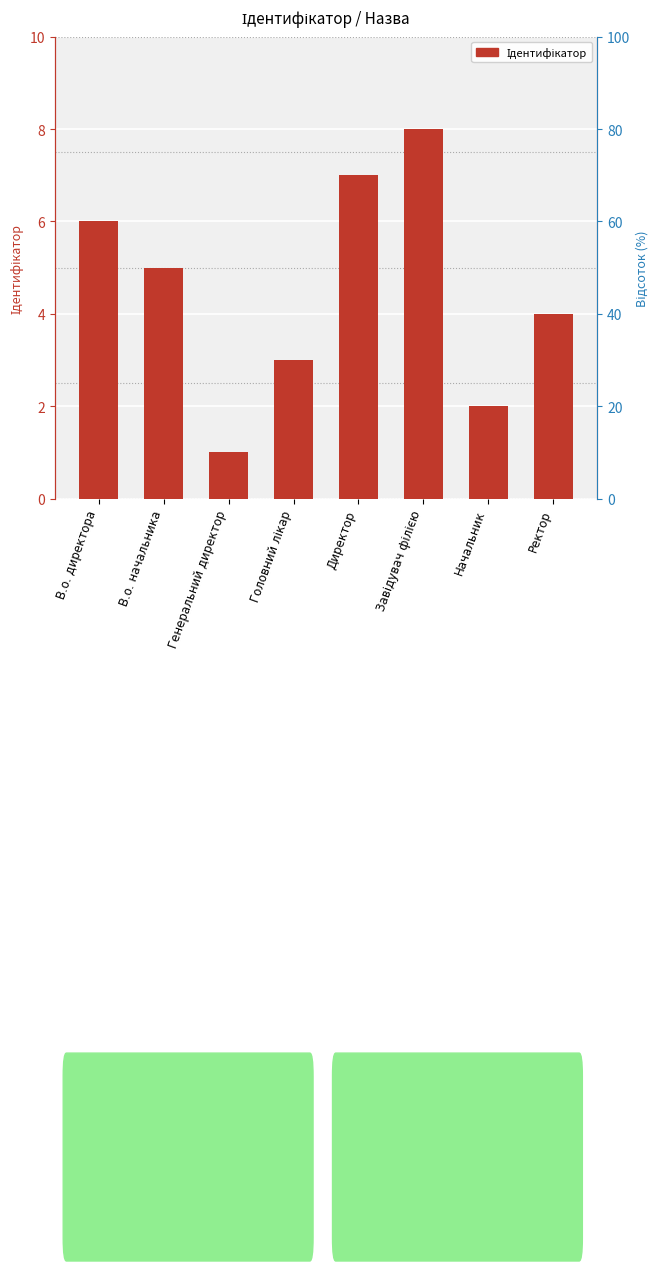

Read the value at Генеральний директор.

1